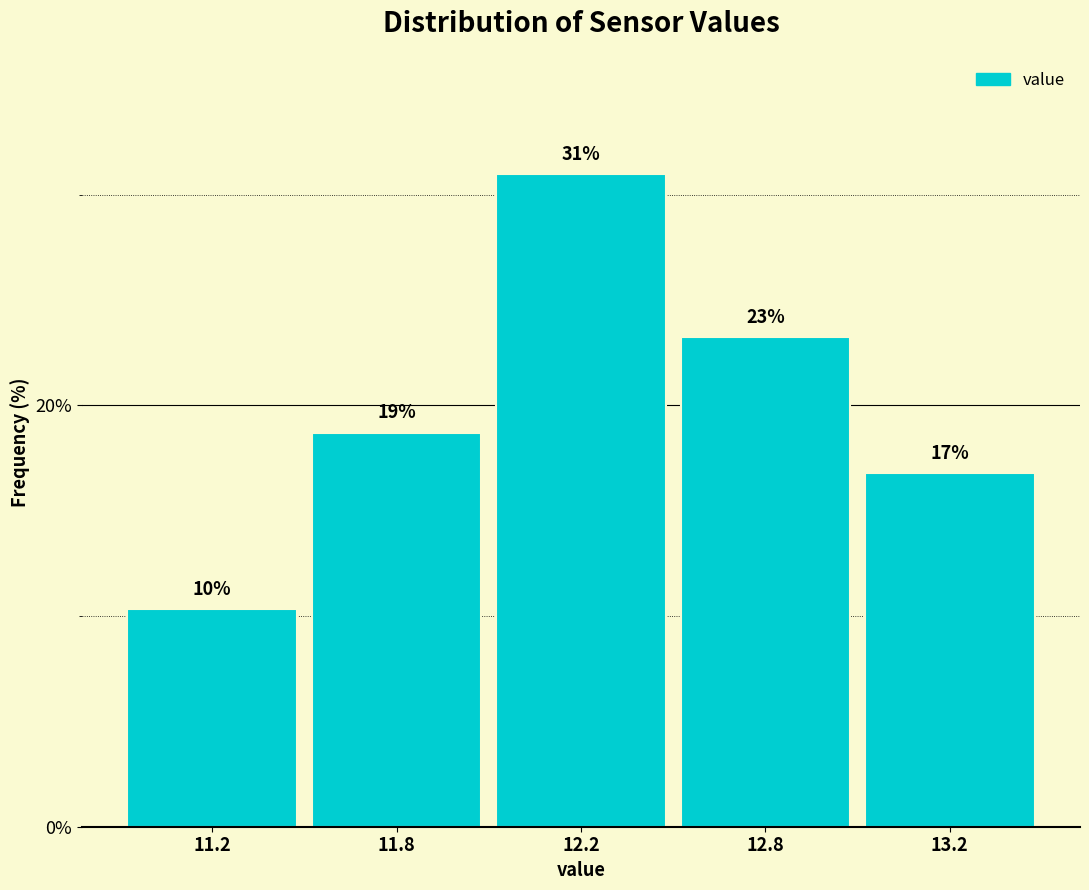

Does the chart contain any negative values?

No